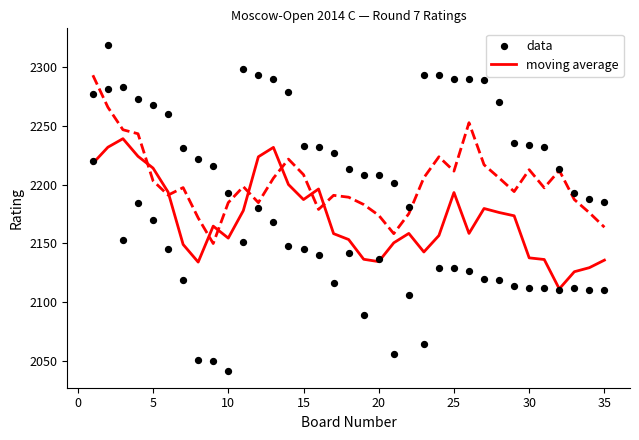

What is the maximum value for moving average?

2239.0